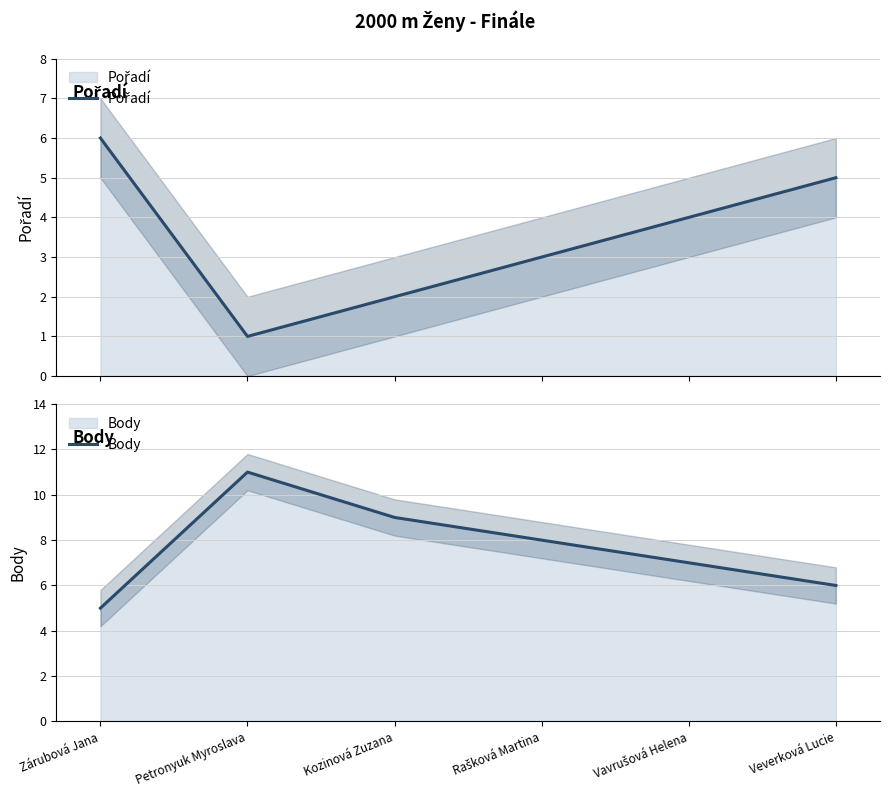

Is it true that Body equals 2 at Veverková Lucie?

False